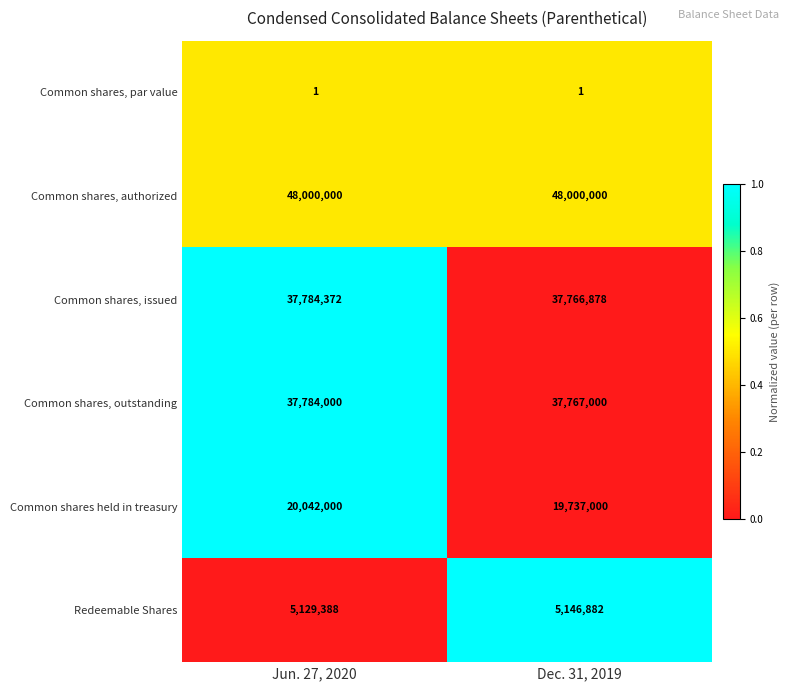

Reading left to right, extract all data points from this chart.

Common shares, par value: Jun. 27, 2020=1	Dec. 31, 2019=1
Common shares, authorized: Jun. 27, 2020=48000000	Dec. 31, 2019=48000000
Common shares, issued: Jun. 27, 2020=37784372	Dec. 31, 2019=37766878
Common shares, outstanding: Jun. 27, 2020=37784000	Dec. 31, 2019=37767000
Common shares held in treasury: Jun. 27, 2020=20042000	Dec. 31, 2019=19737000
Redeemable Shares: Jun. 27, 2020=5129388	Dec. 31, 2019=5146882